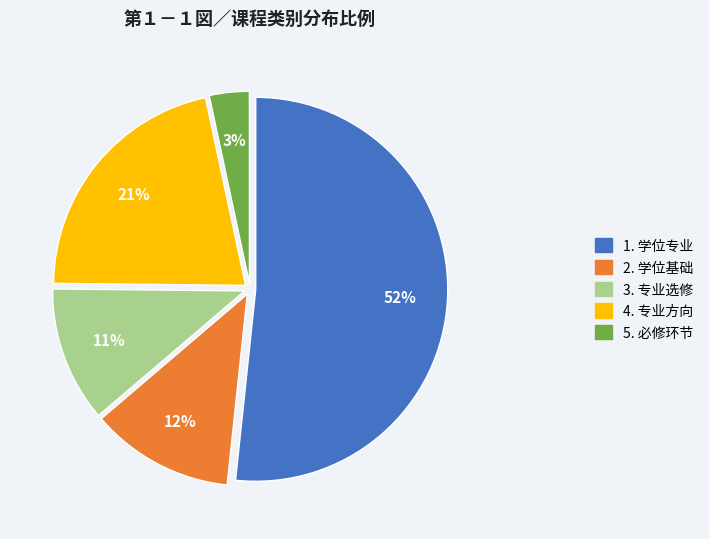

How many slices are in this pie chart?

5